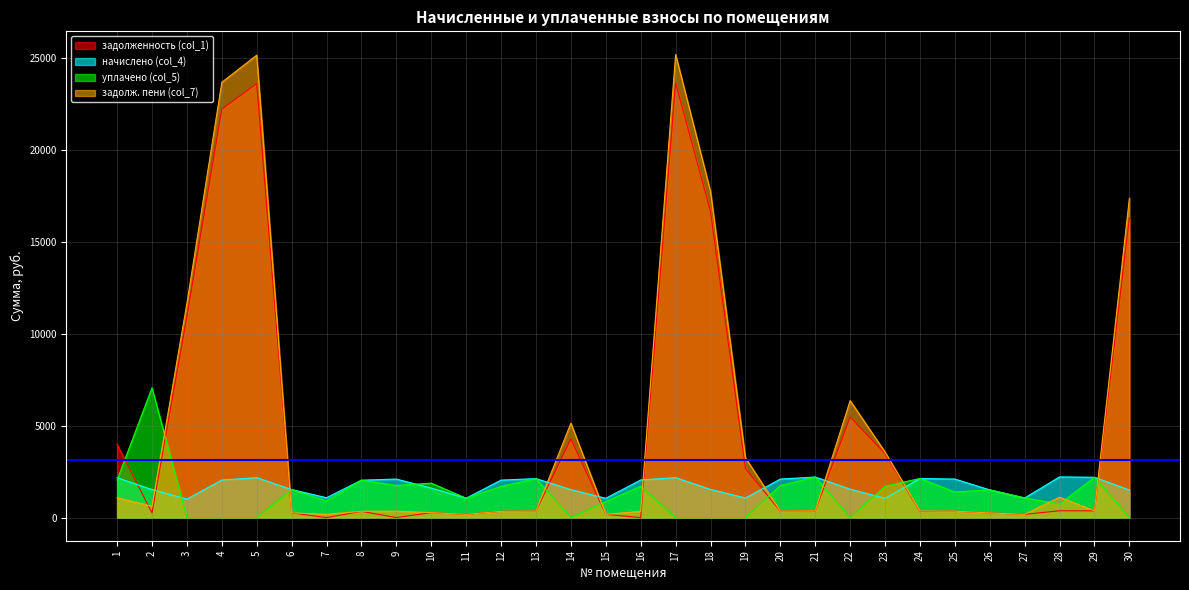

Which category has the highest value across all series?

17